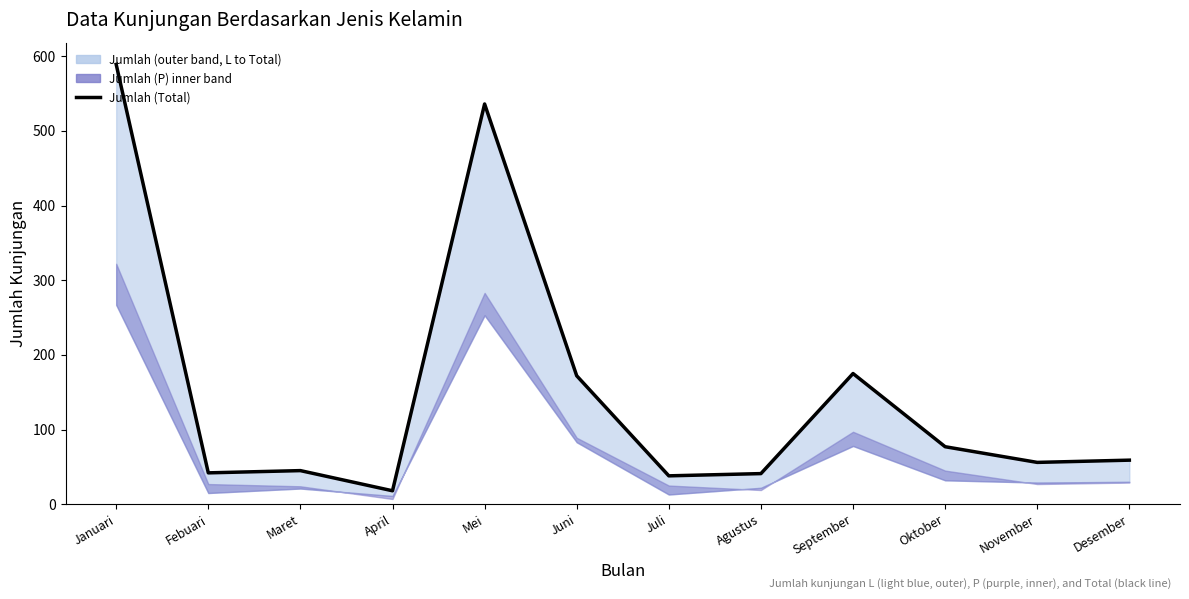

Reading left to right, extract all data points from this chart.

589	42	45	18	536	172	38	41	175	77	56	59